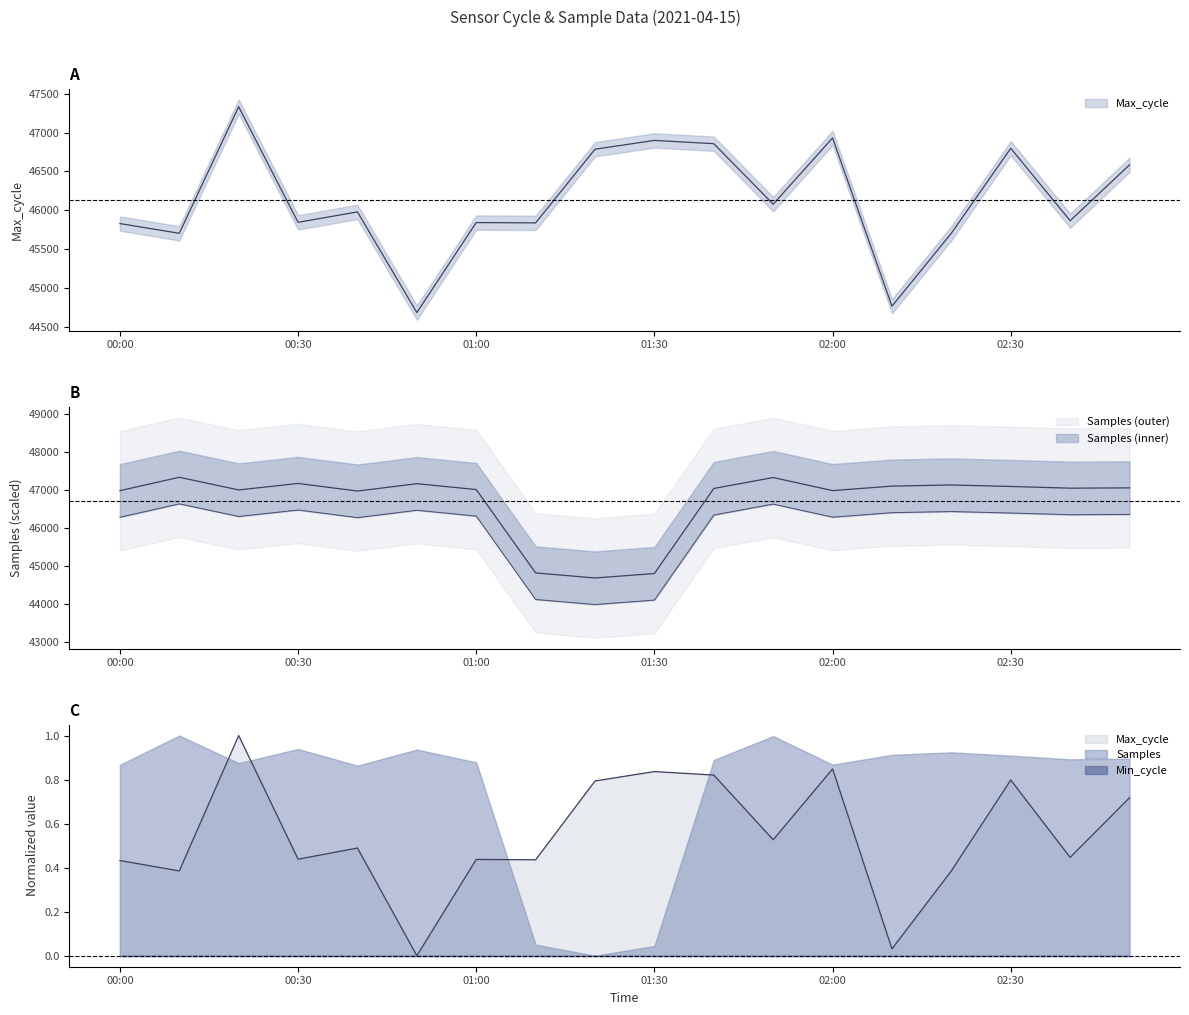

At which category is the sum across all series the highest?

00:20